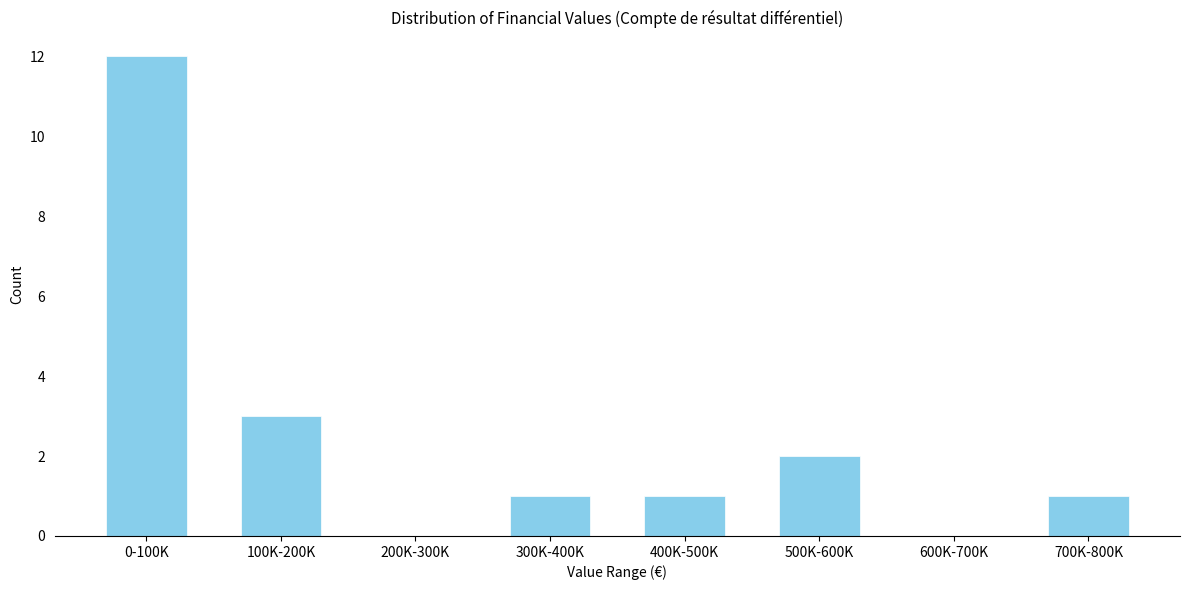

Reading left to right, extract all data points from this chart.

0-100K=12	100K-200K=3	200K-300K=0	300K-400K=1	400K-500K=1	500K-600K=2	600K-700K=0	700K-800K=1